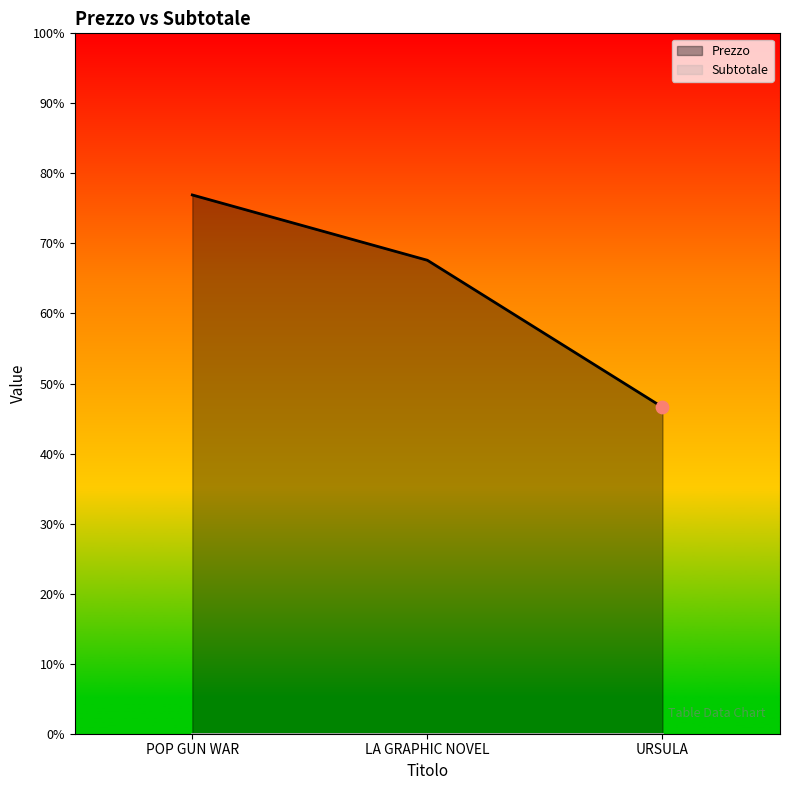

Approximately how many times larger is the value at LA GRAPHIC NOVEL compared to POP GUN WAR?

0.9